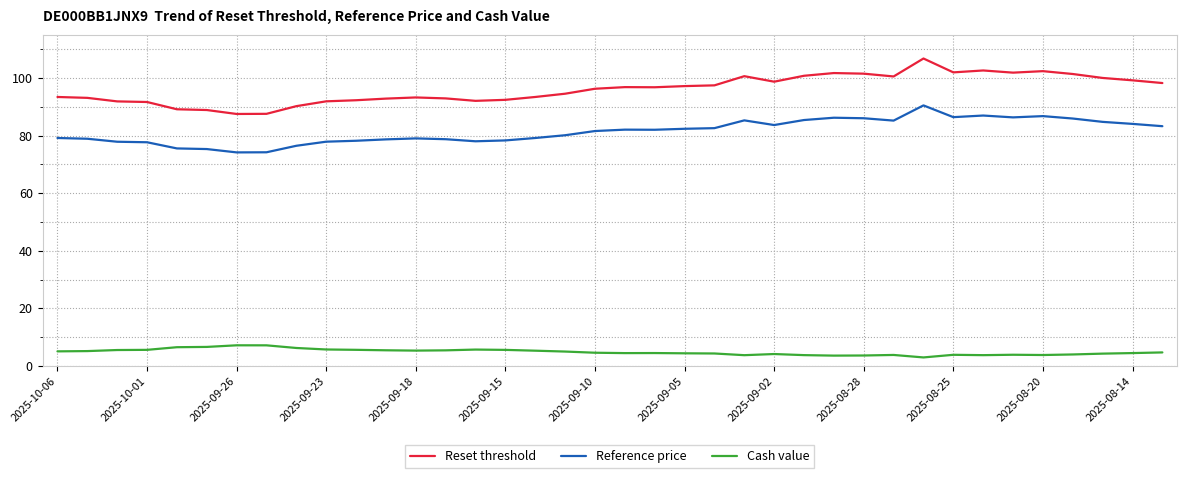

Which series has the widest spread of values?

Reset threshold